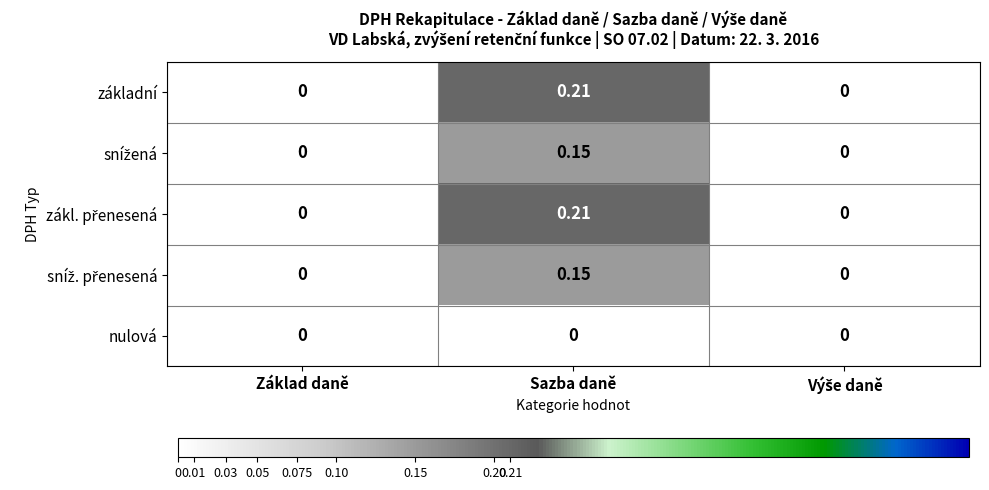

Which label corresponds to the largest value in the chart?

Sazba daně